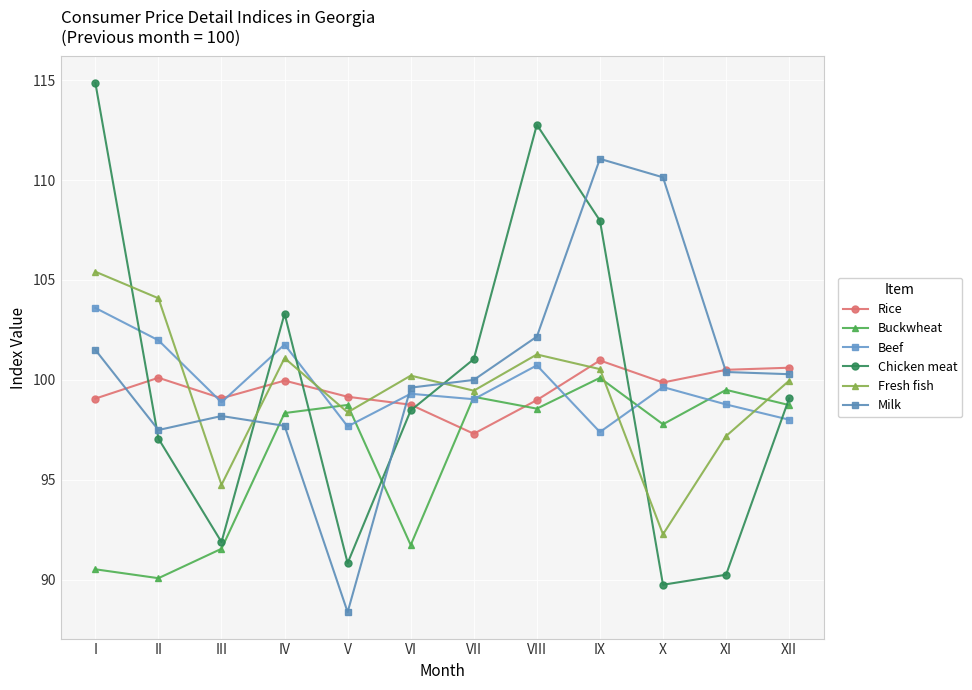

Count the number of categories in the chart.

12